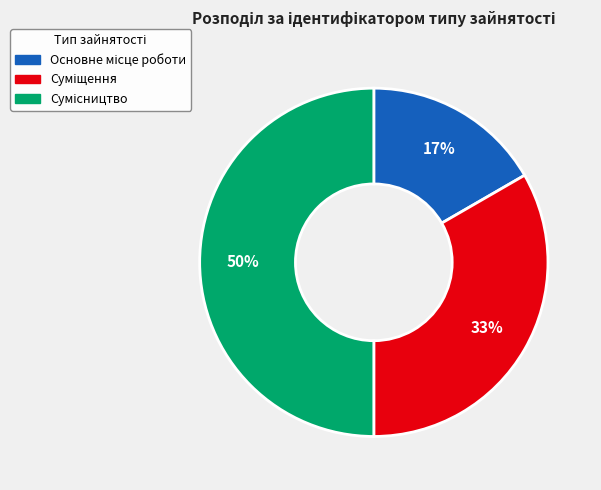

How many slices are in this pie chart?

3